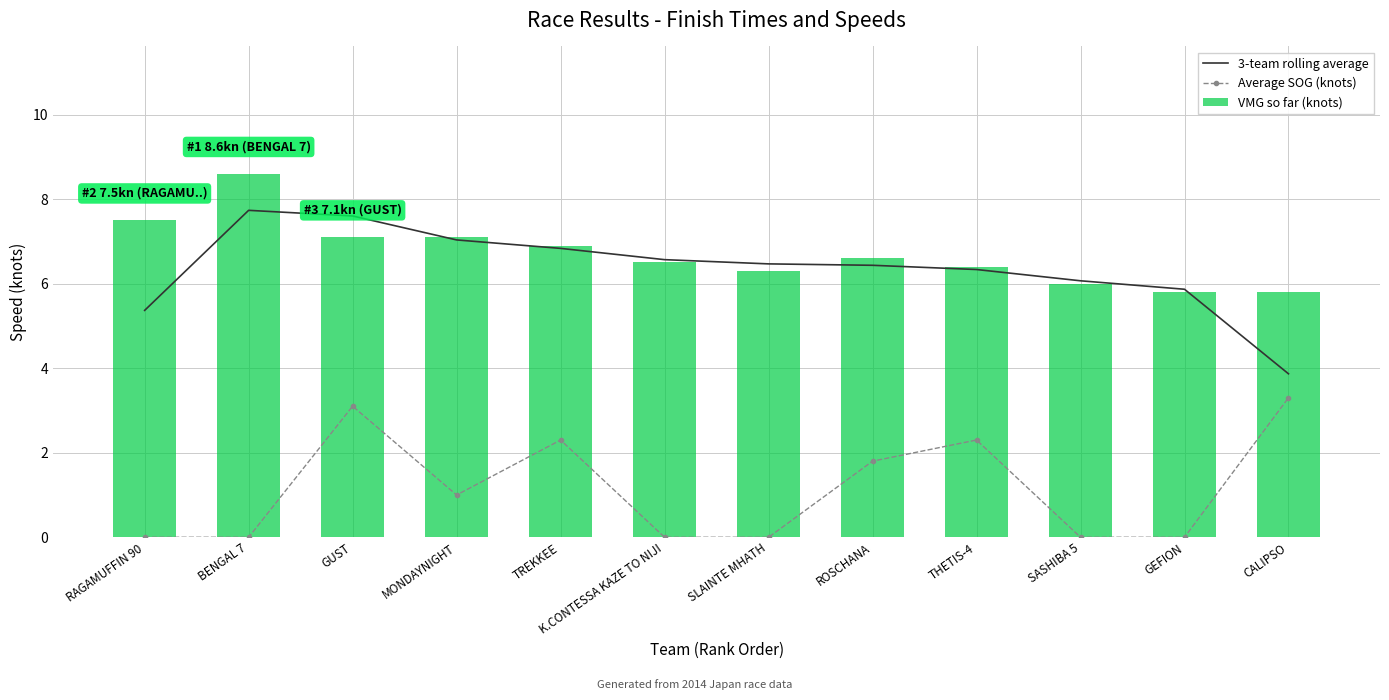

Which has a higher value, BENGAL 7 or GUST?

BENGAL 7